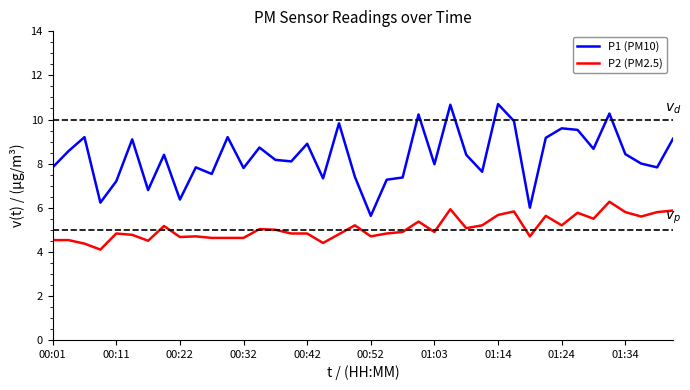

Which series has the largest total across all categories?

P1 (PM10)